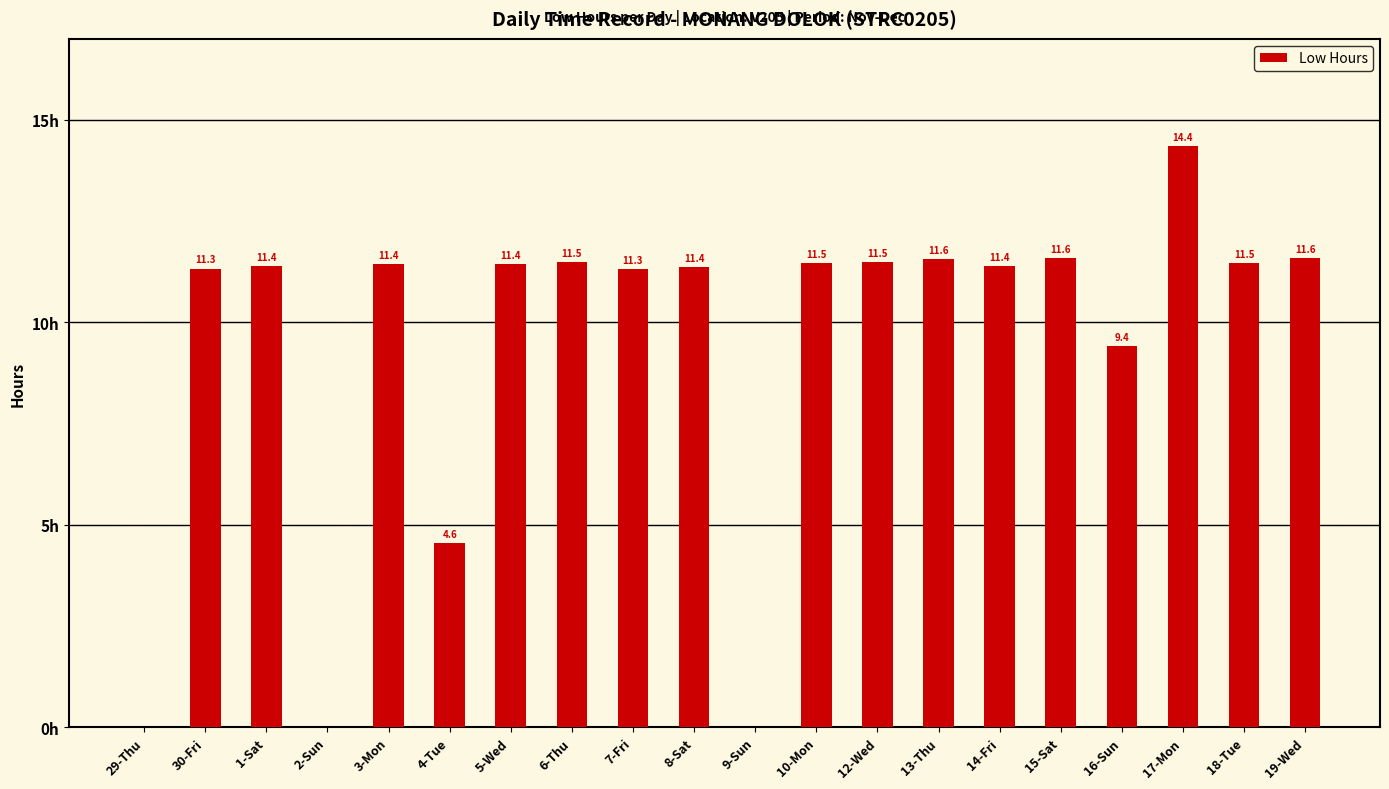

Which has a higher value, 9-Sun or 3-Mon?

3-Mon